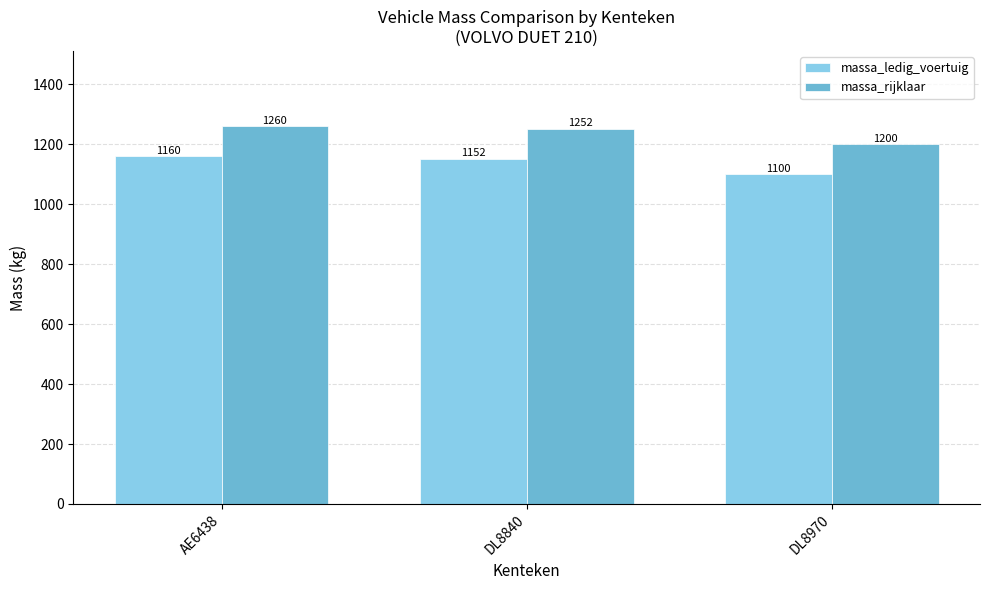

What are all the series names shown in the legend?

massa_ledig_voertuig, massa_rijklaar